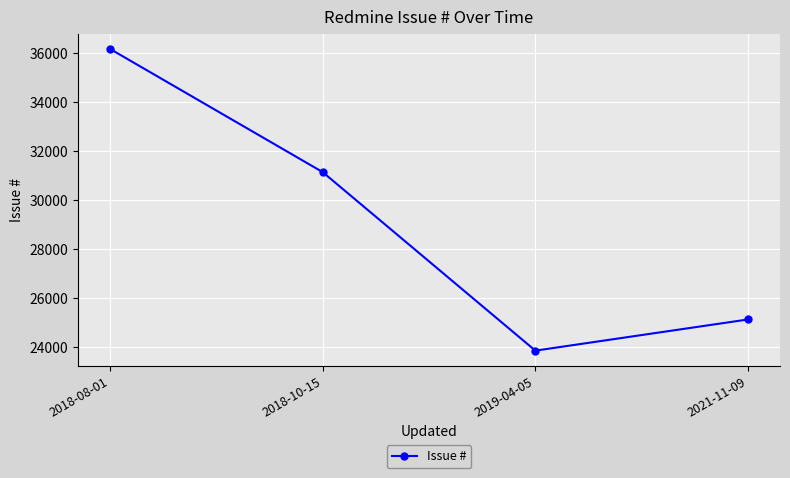

What is the change in value from 2018-10-15 to 2021-11-09?

-6011